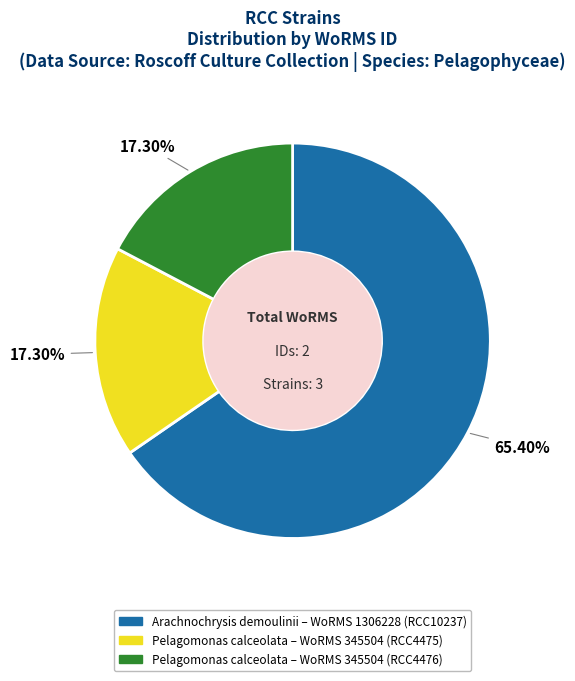

Is there a majority slice in this chart?

Yes